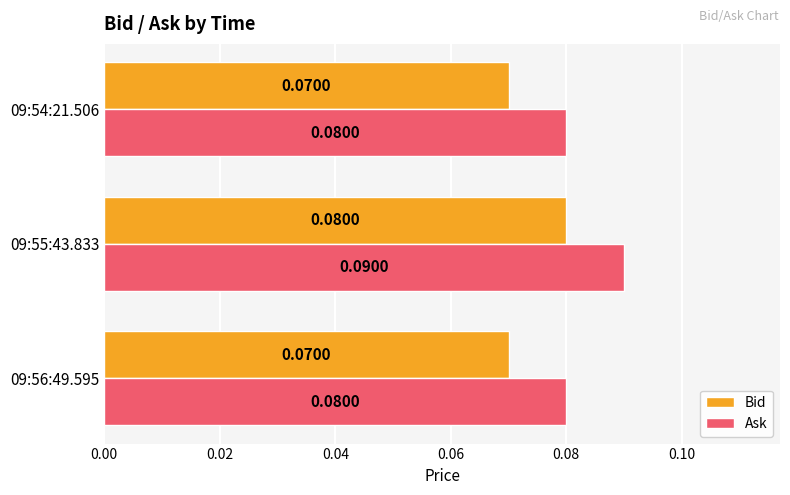

At which category is the sum across all series the highest?

09:55:43.833